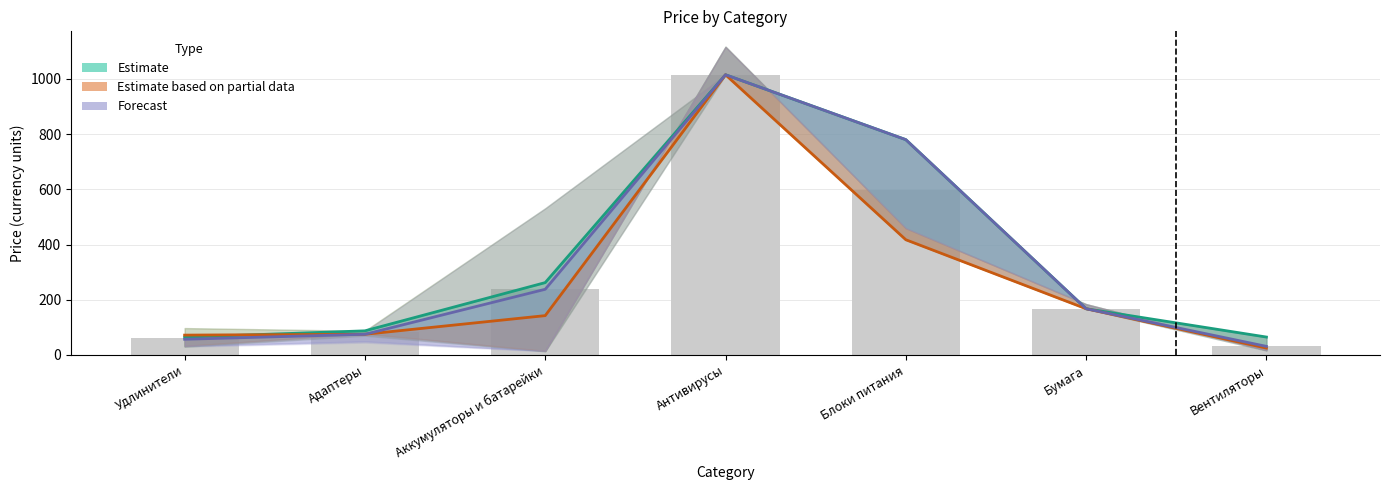

What is the average value of the Estimate based on partial data series?

273.5